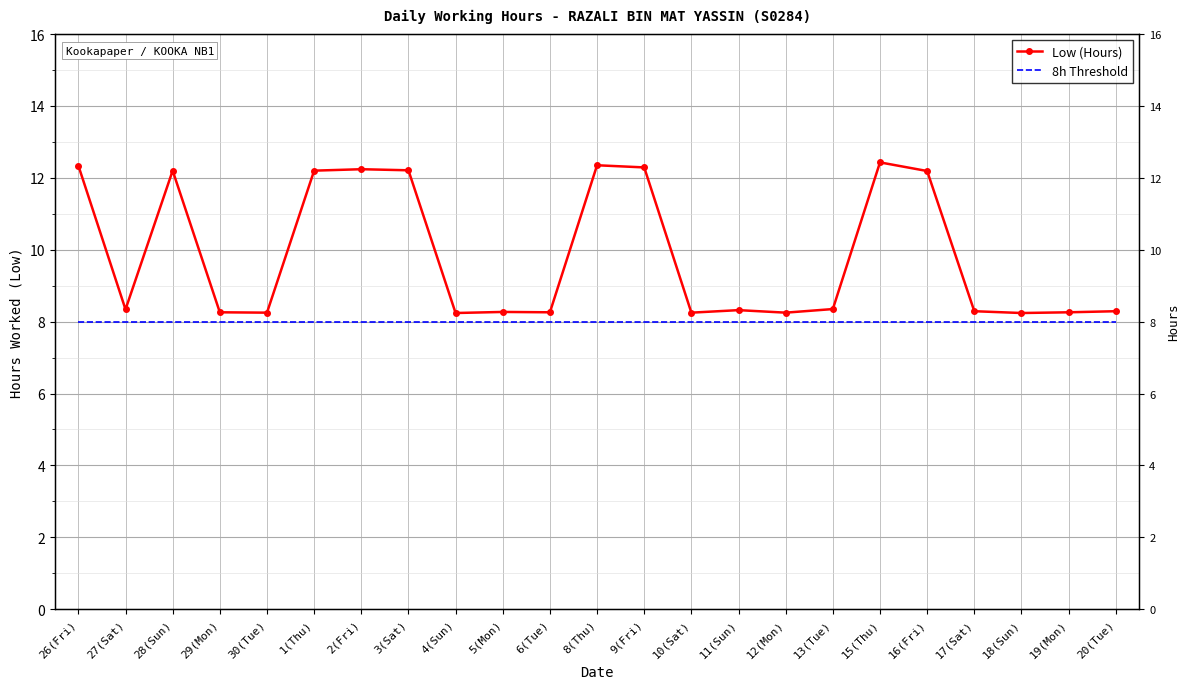

What are all the series names shown in the legend?

Low (Hours), 8h Threshold